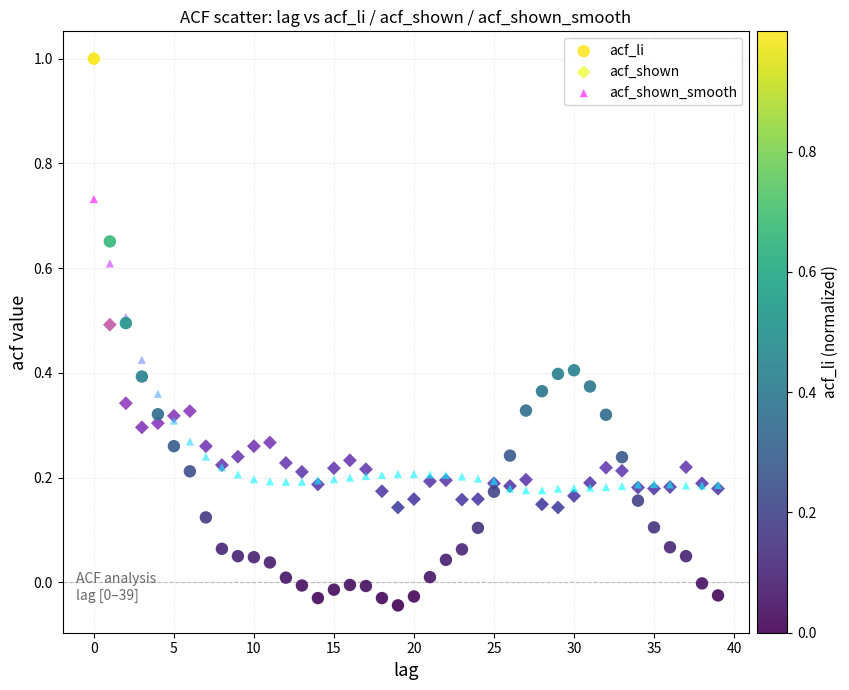

What are all the series names shown in the legend?

acf_li, acf_shown, acf_shown_smooth